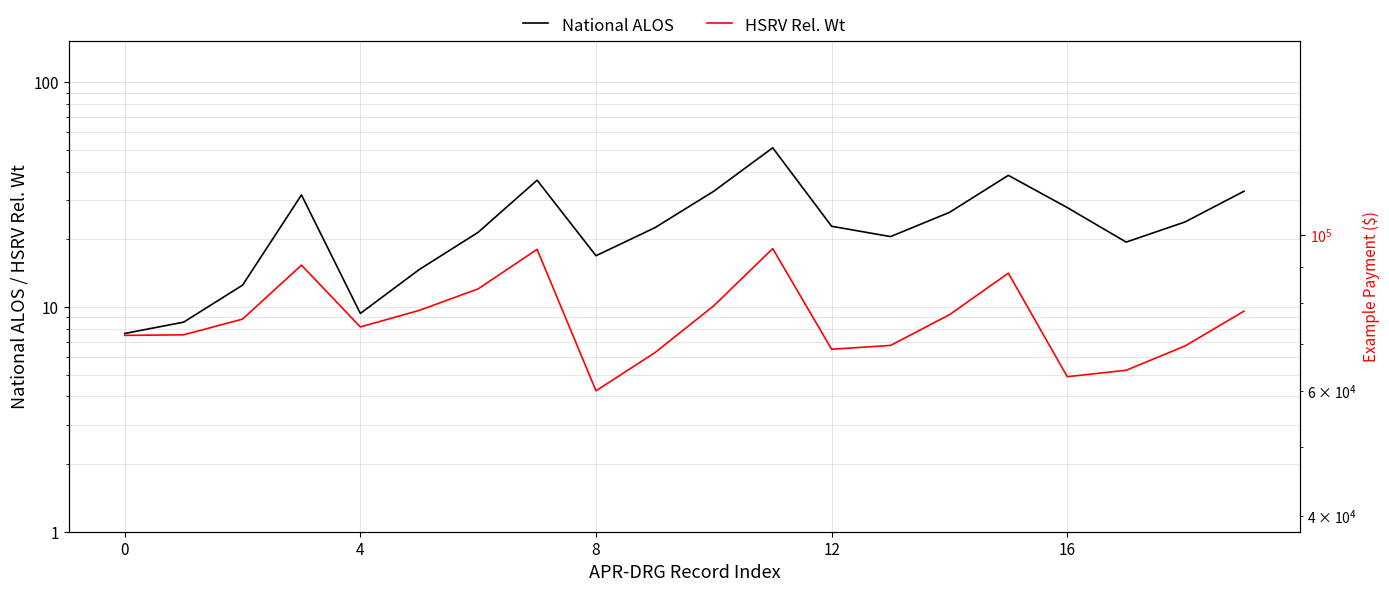

Rank the series by their maximum value, from lowest to highest.

HSRV Rel. Wt, National ALOS